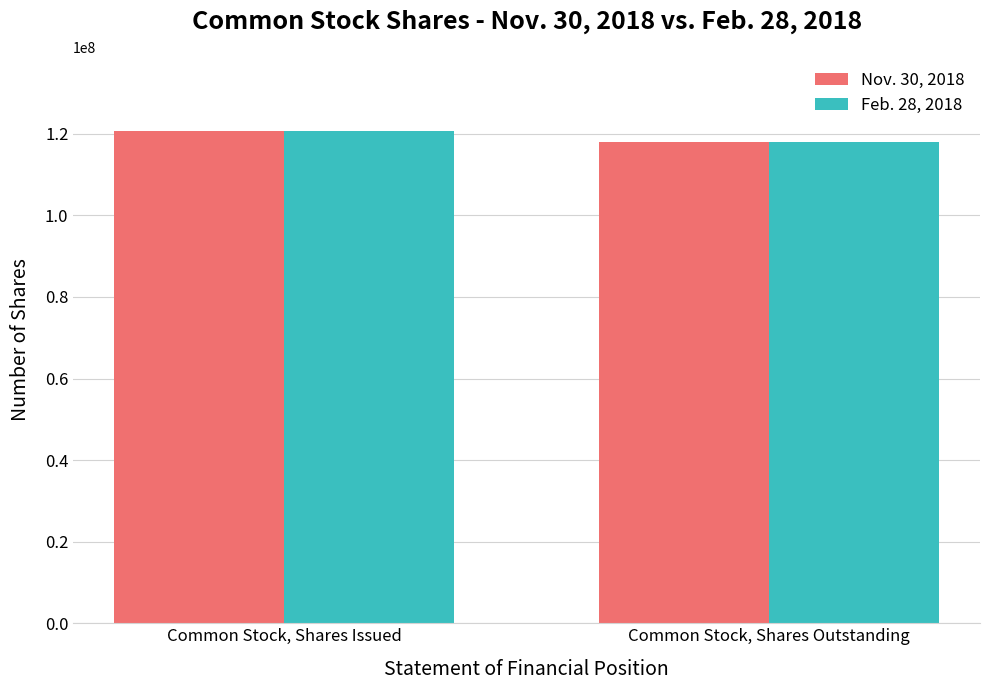

The Nov. 30, 2018 series shows 117872458 at Common Stock, Shares Outstanding. True or false?

True